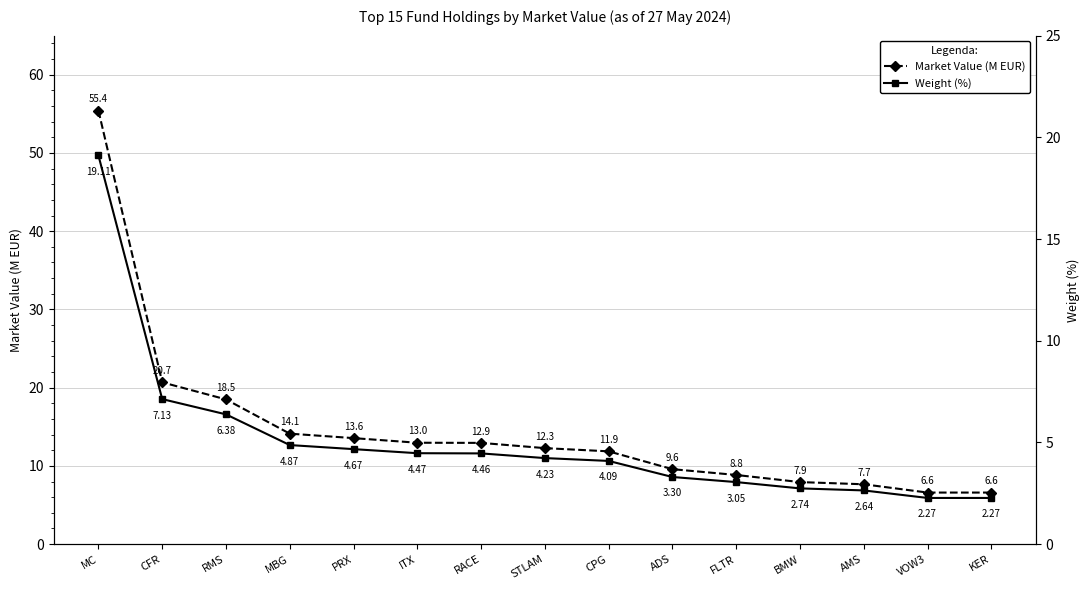

What is the difference between the maximum and minimum values in the Weight (%) series?

16.8